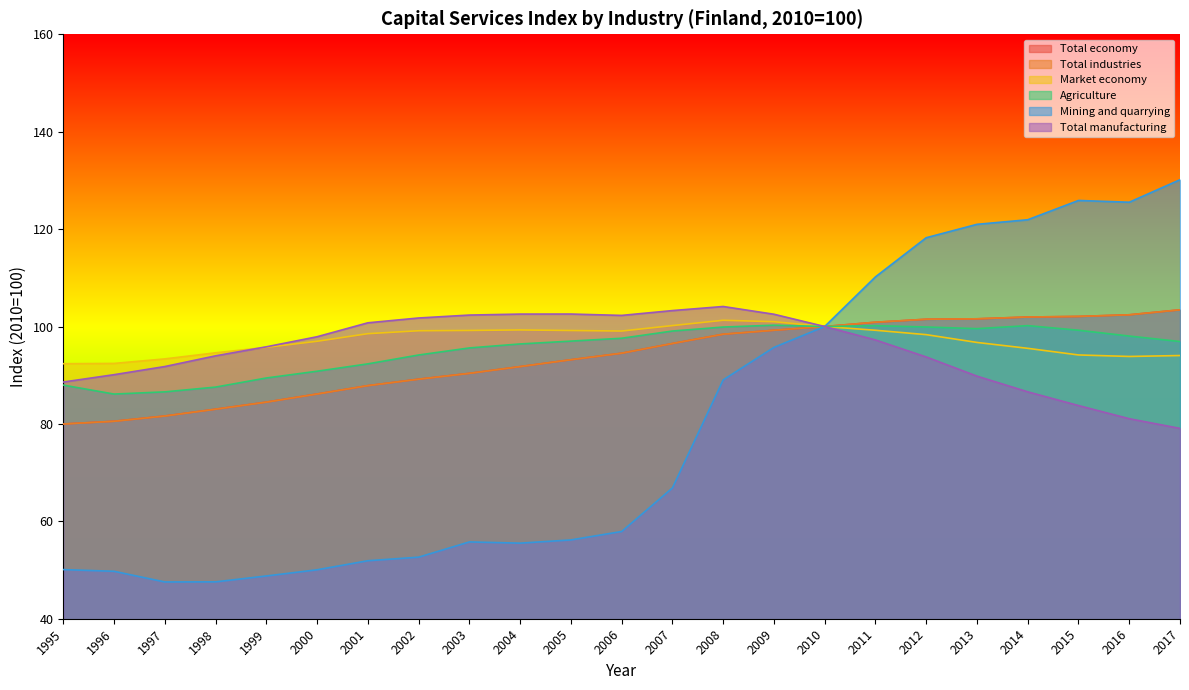

The Market economy series shows 99.2 at 2005. True or false?

True